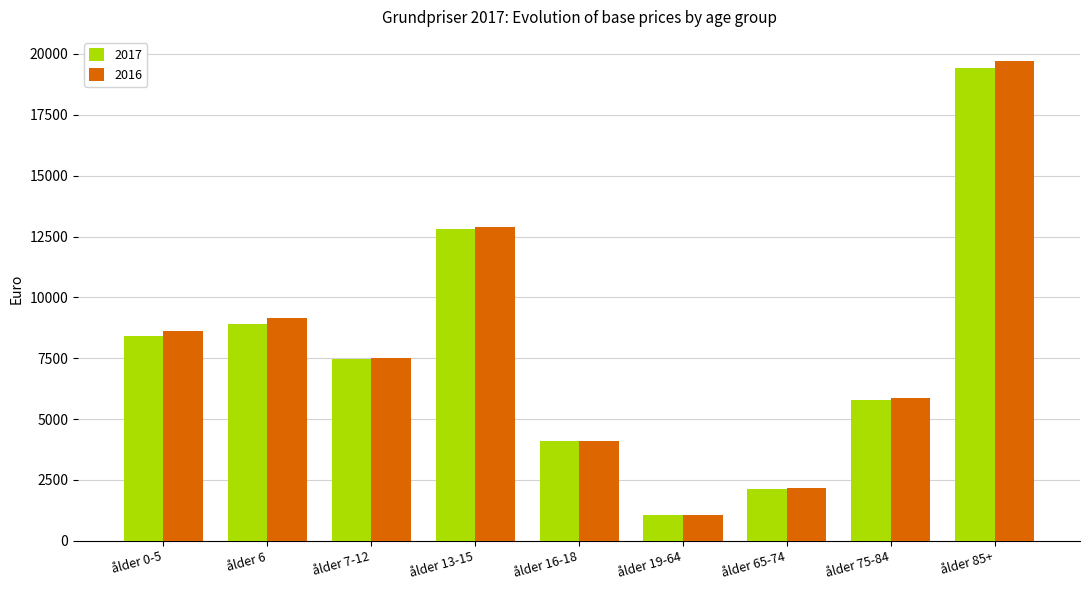

What is the approximate value of 2017 at ålder 19-64?

1050.9